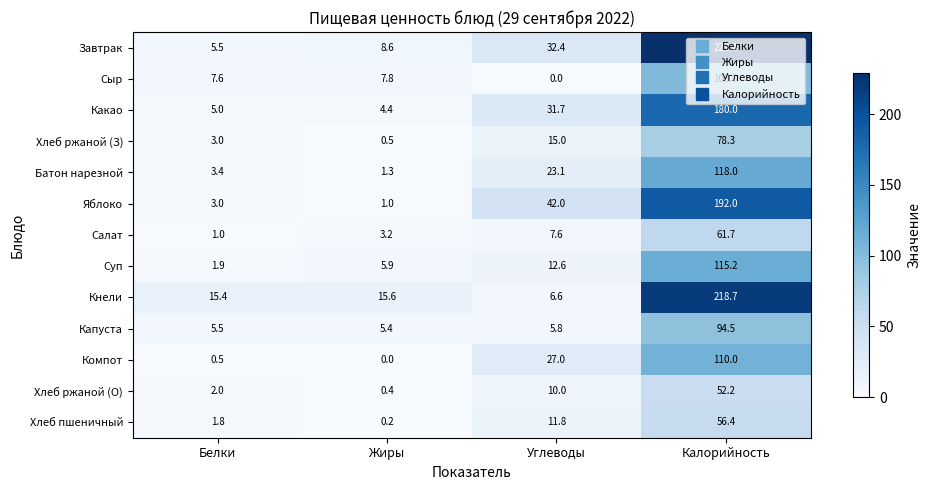

What is the total value across all series at Жиры?

54.3